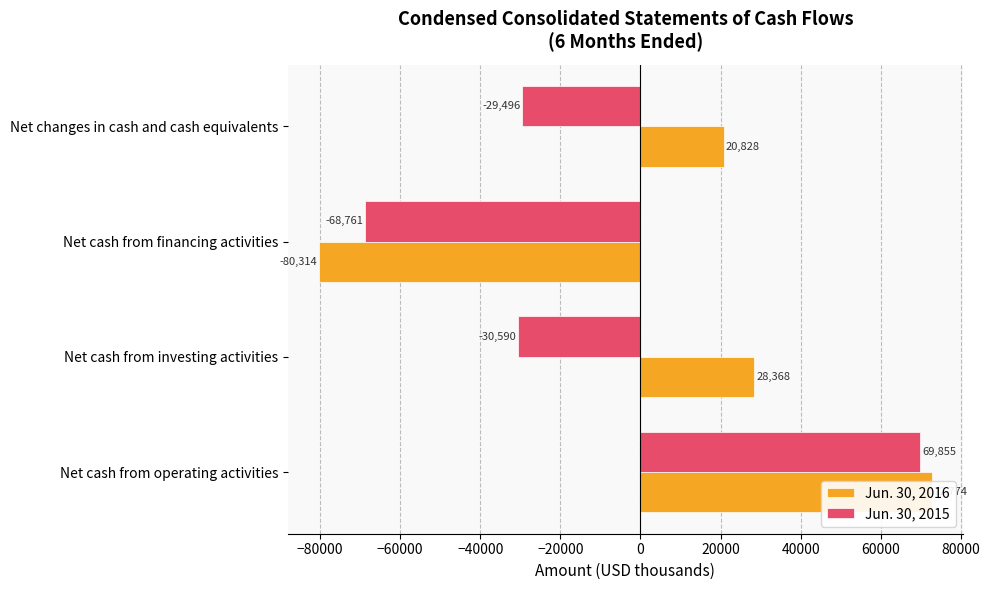

Rank the series at Net changes in cash and cash equivalents from lowest to highest value.

Jun. 30, 2015, Jun. 30, 2016